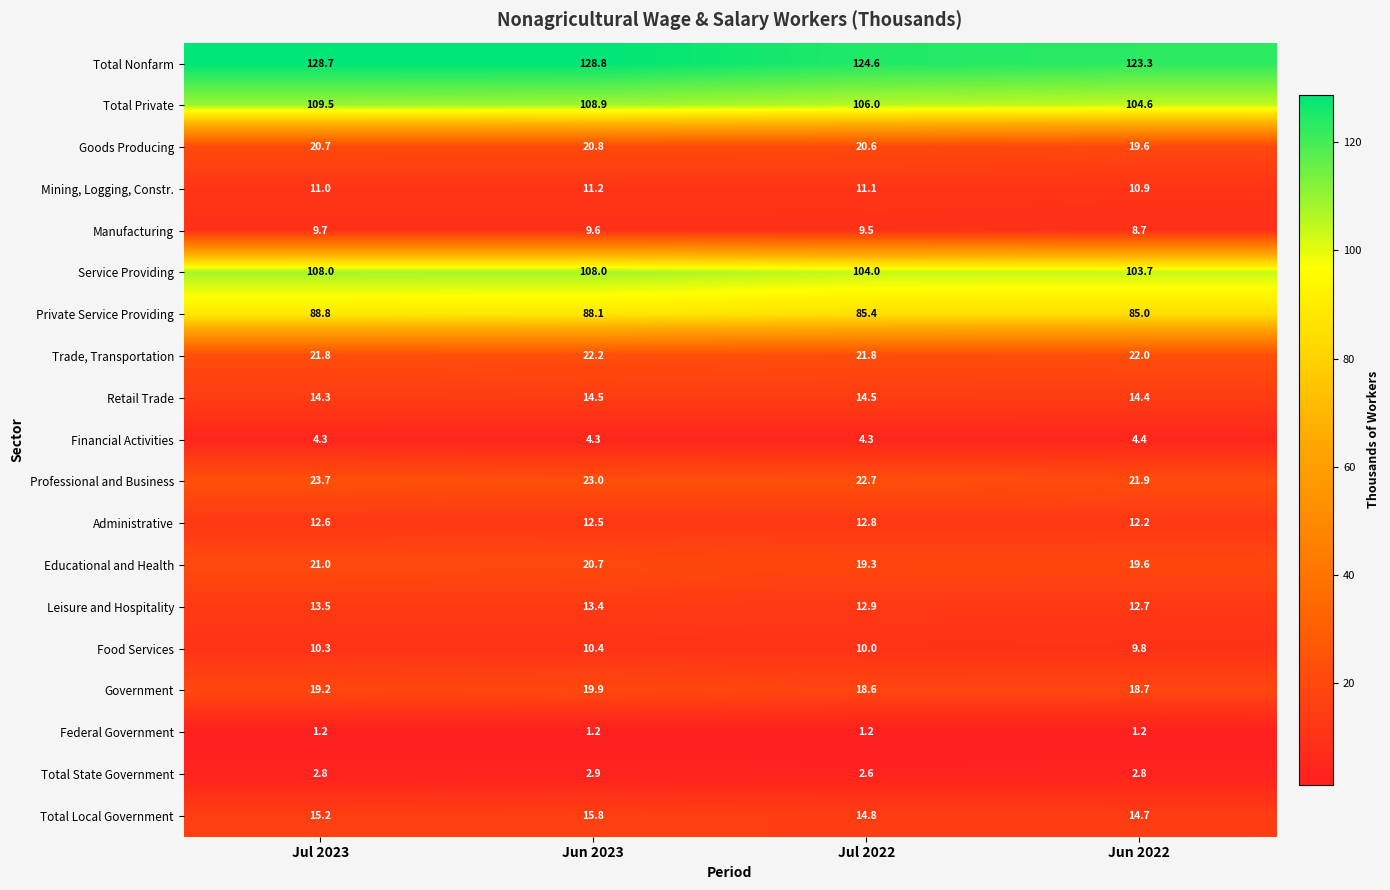

At which label does Leisure and Hospitality reach its minimum?

Jun 2022